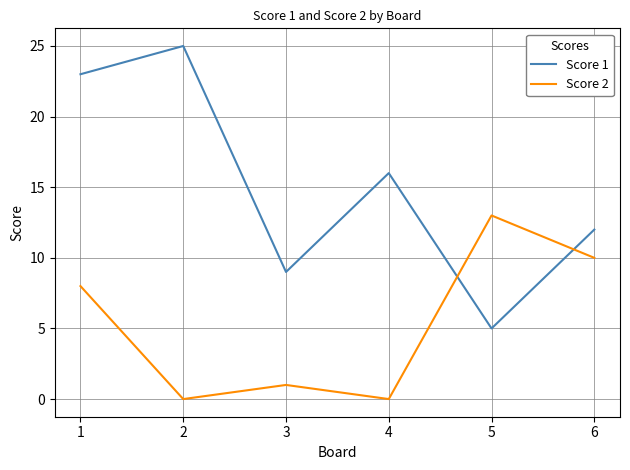

What is the spread (max minus min) of values at 3?

8